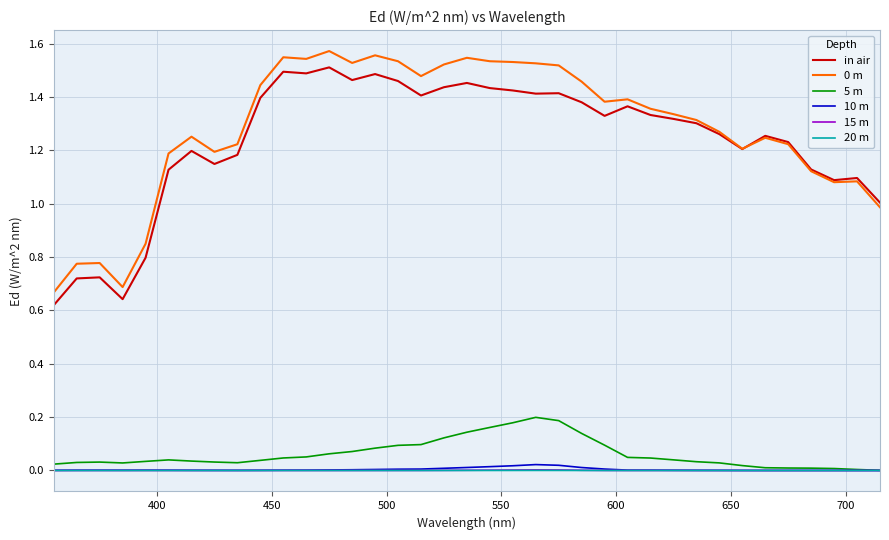

True or false: 15 m and 20 m cross at least once.

False